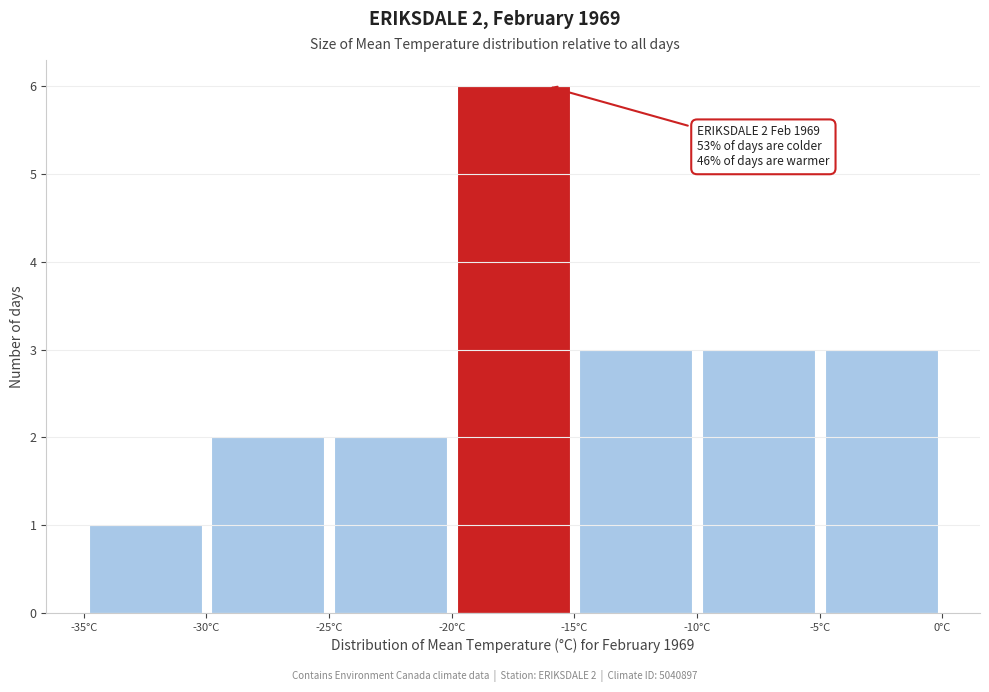

Which range on the x-axis has the tallest bar?

-20 to -15